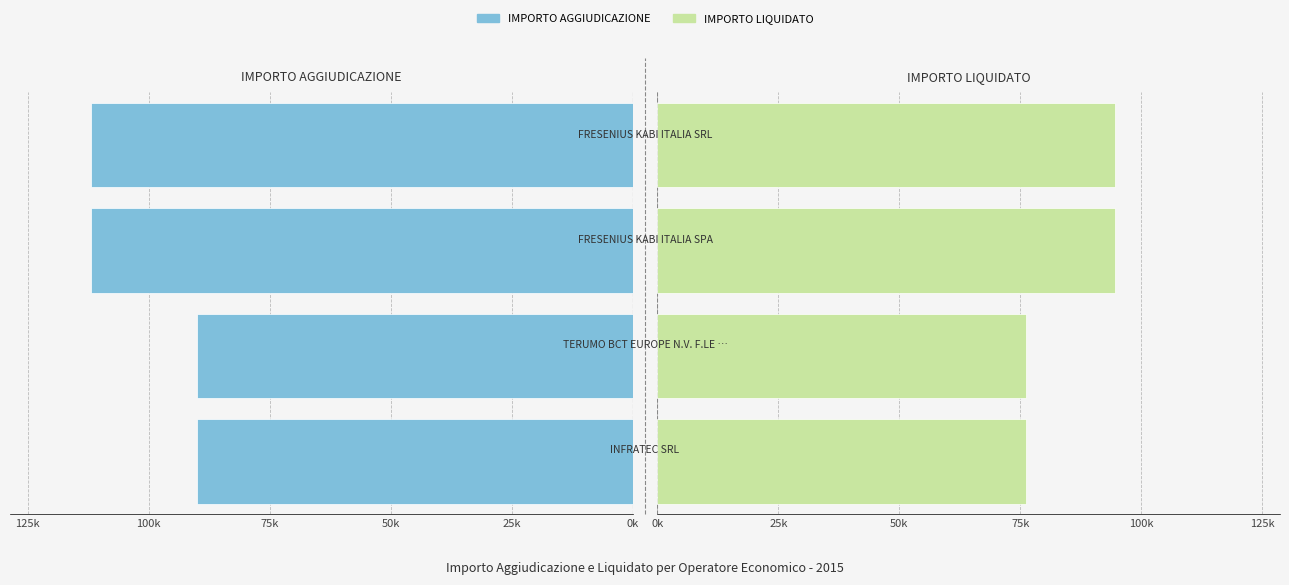

How many distinct data groups are displayed?

2